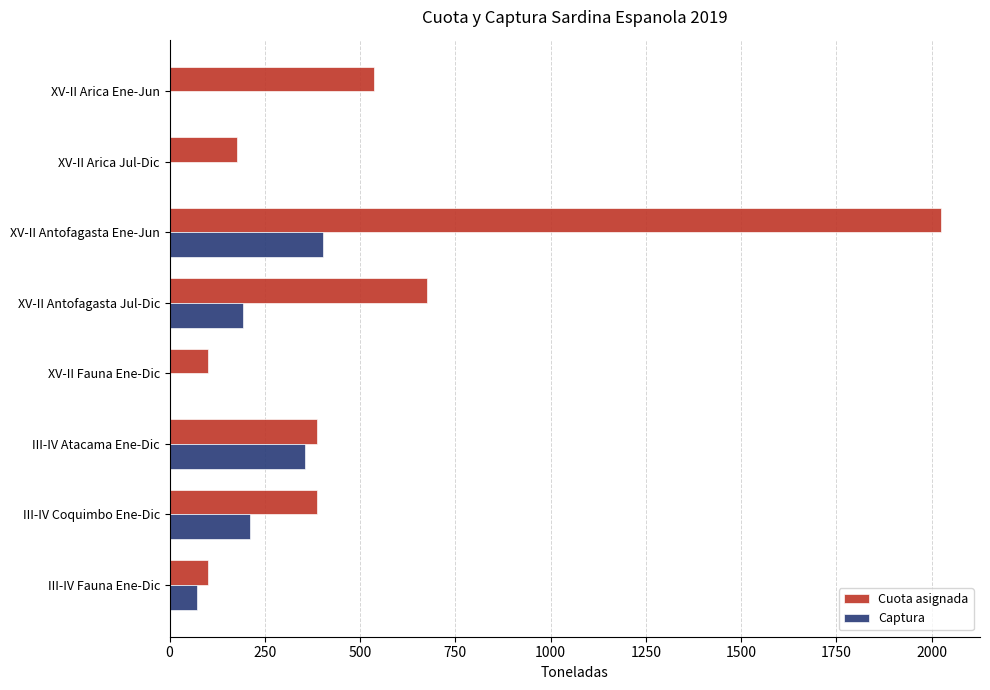

Which series changed the most between XV-II Antofagasta Ene-Jun and XV-II Antofagasta Jul-Dic?

Cuota asignada